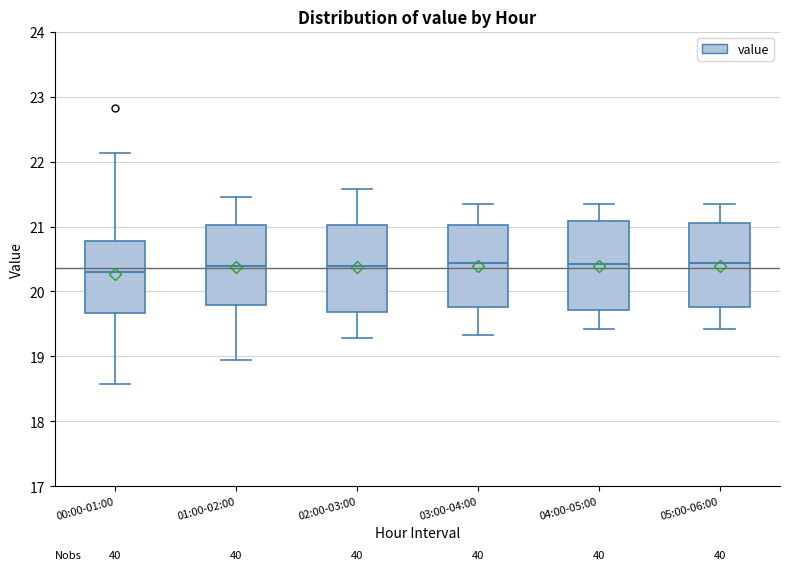

Reading left to right, read every box against the y-axis: the position of its median line, the range the box covers, and the ends of its whiskers. The values are not printed on the chart, so give them approximately, as read against the axis.

00:00-01:00: median 20.3, box 19.7 to 20.8, whiskers 18.6 to 22.1
01:00-02:00: median 20.4, box 19.8 to 21.0, whiskers 19.0 to 21.5
02:00-03:00: median 20.4, box 19.7 to 21.0, whiskers 19.3 to 21.6
03:00-04:00: median 20.4, box 19.8 to 21.0, whiskers 19.3 to 21.4
04:00-05:00: median 20.4, box 19.7 to 21.1, whiskers 19.4 to 21.4
05:00-06:00: median 20.4, box 19.8 to 21.1, whiskers 19.4 to 21.4